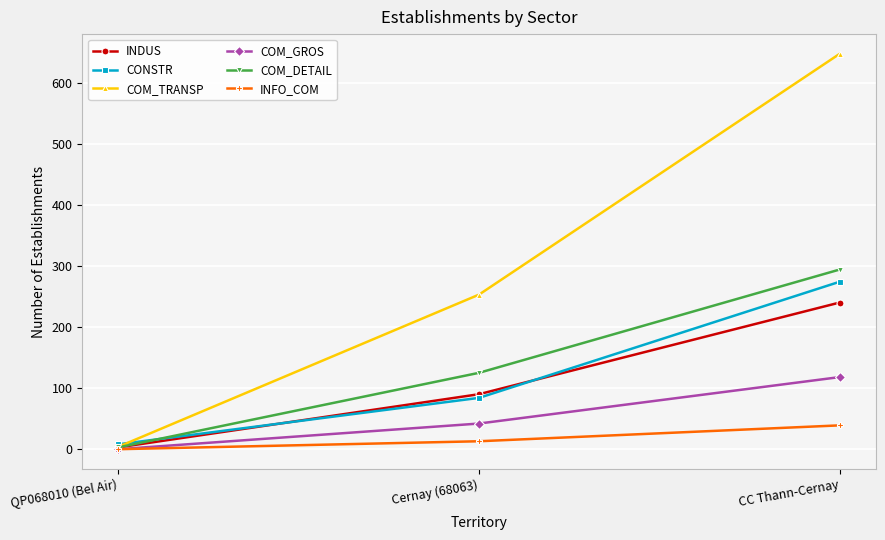

What is the total value across all series at Cernay (68063)?

607